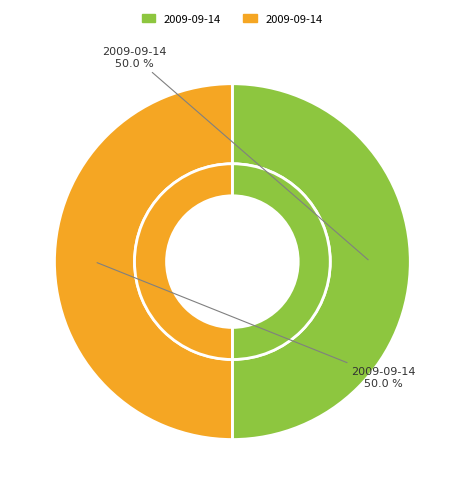

To the nearest percent, what is the average slice percentage?

50%